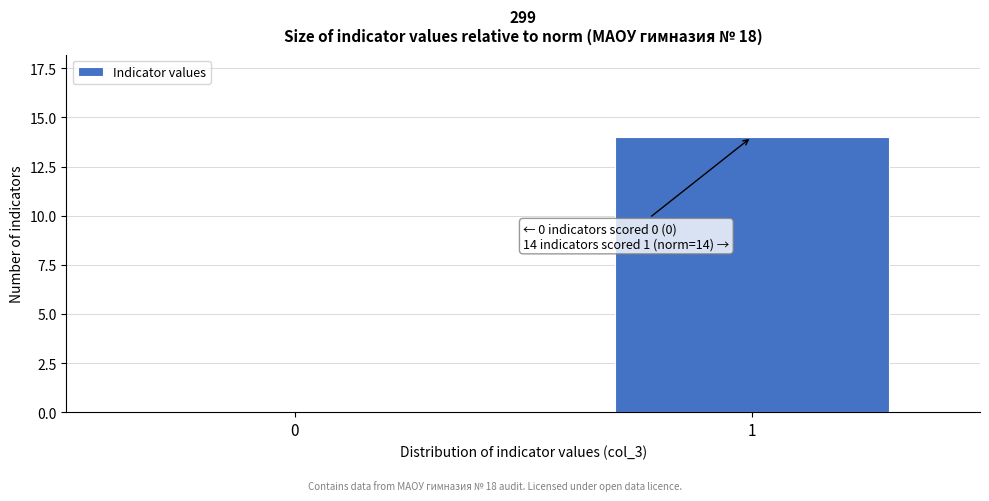

Reading left to right, list all the values displayed in this chart.

0=0	1=14